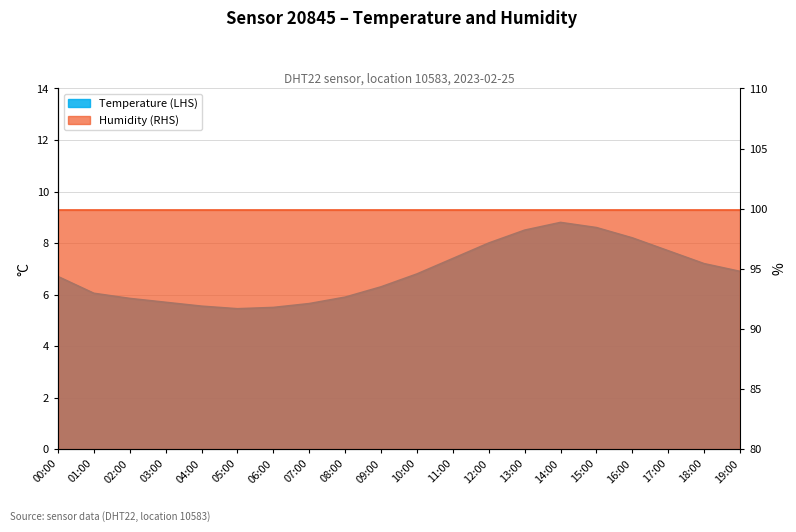

Is it true that the value at 18:00 is 7.2?

True